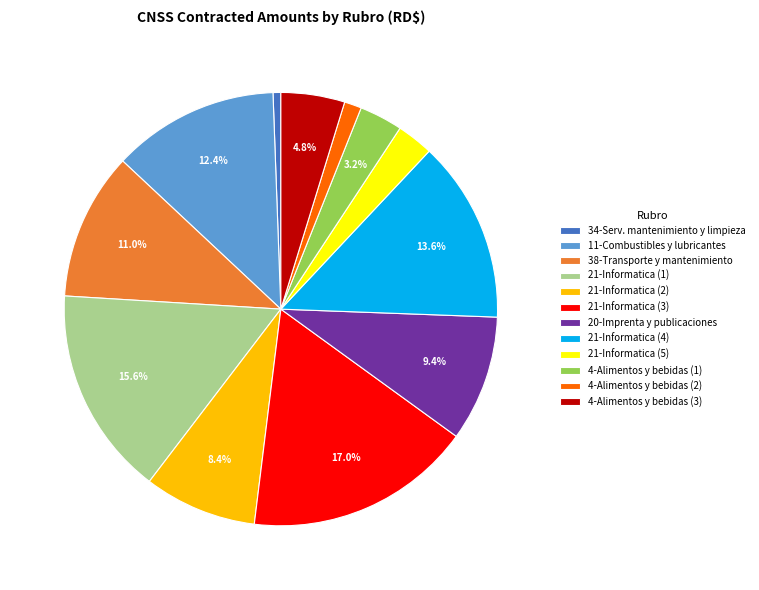

To the nearest percent, what is the average slice percentage?

8%